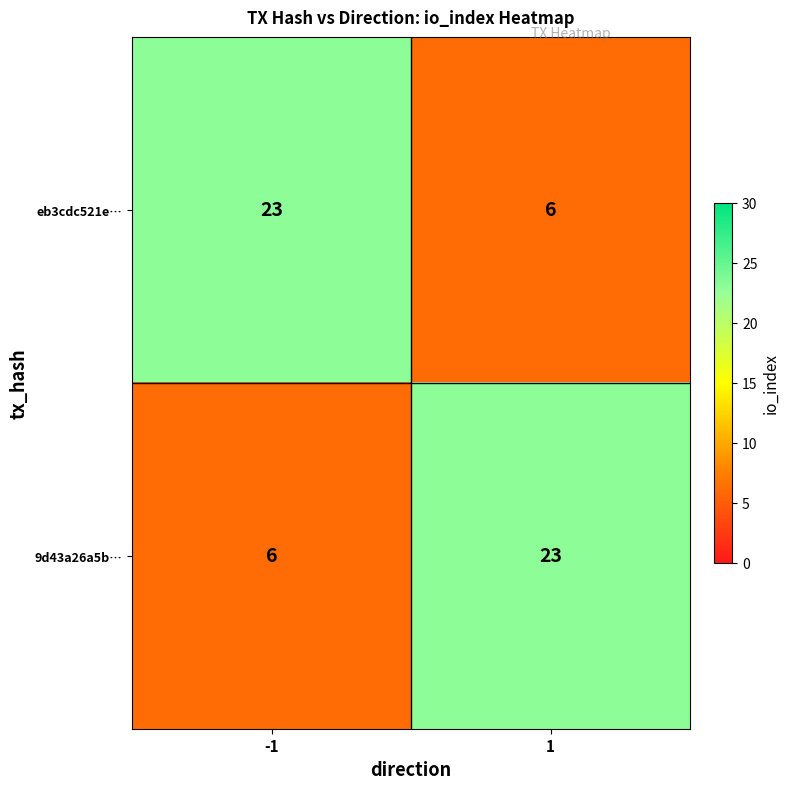

What is the sum of all eb3cdc521e… values?

29